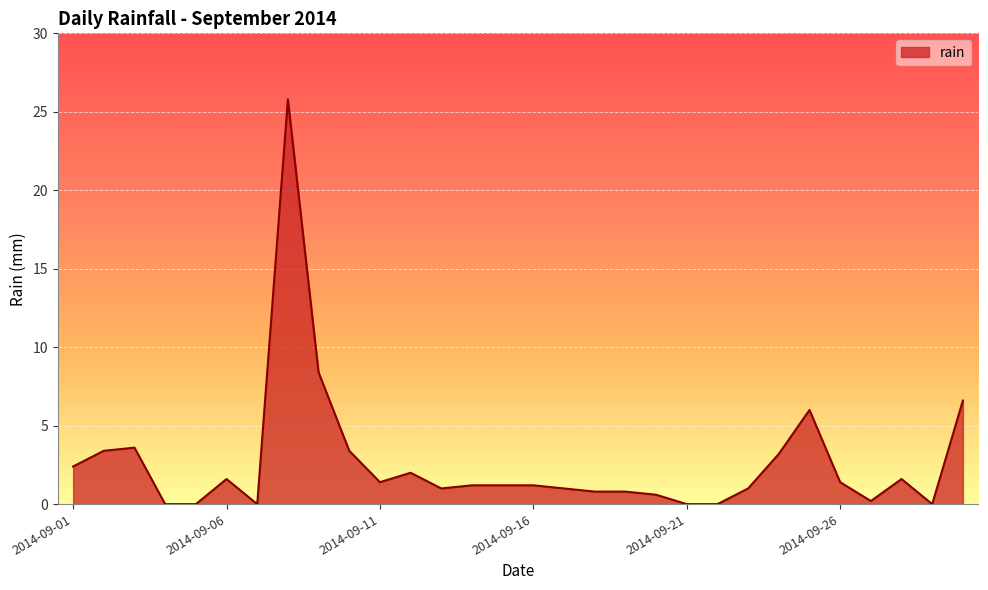

What is the greatest value displayed?

25.8